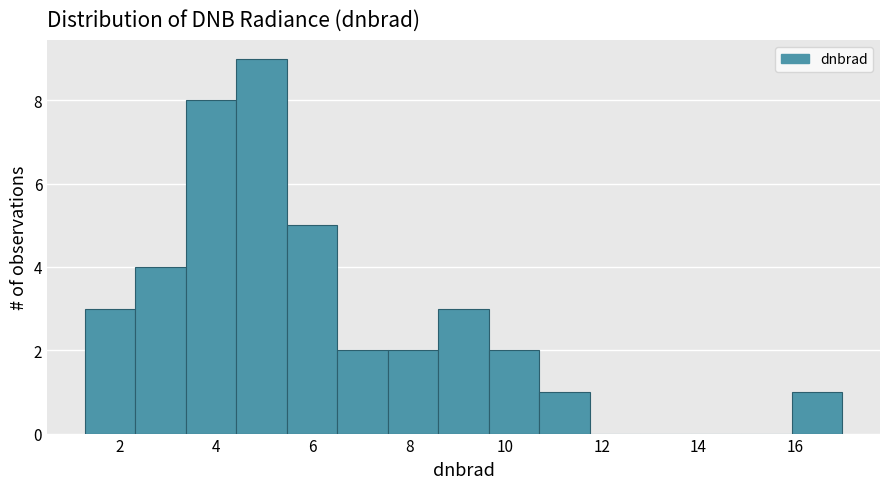

How tall is the bar that spans 16.0 to 17.0 on the x-axis? Neither the bar edges nor the heights are printed on the chart, so give them approximately, as read against the axes.

1